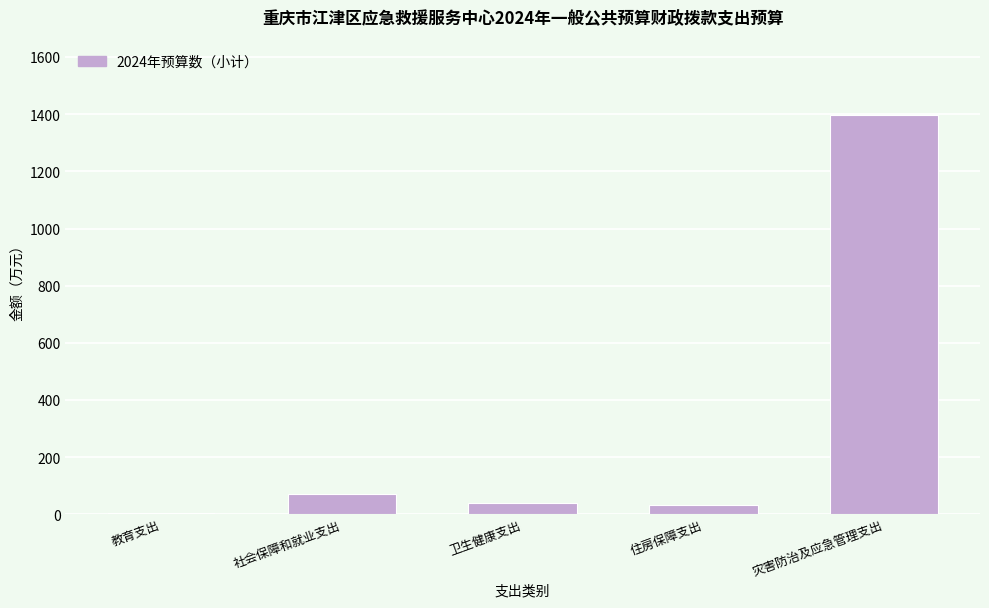

What is the sum of all values?

1549.6